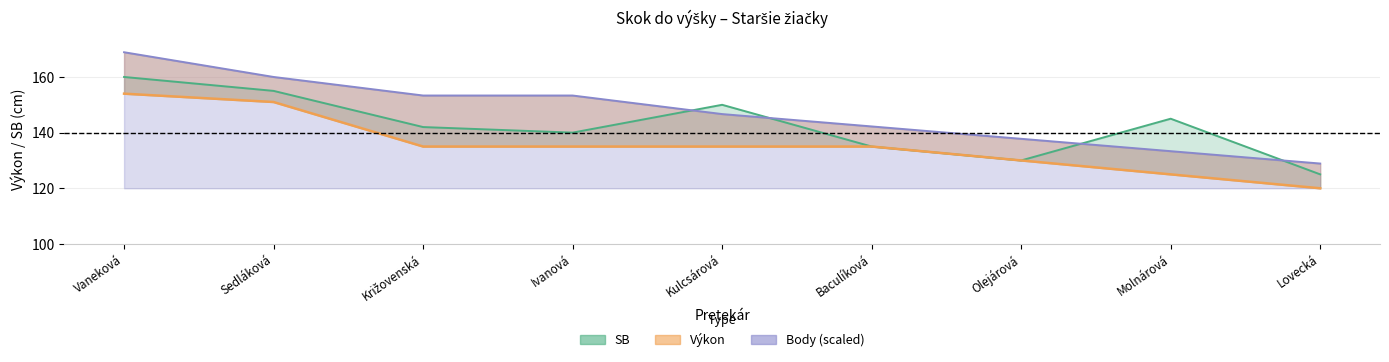

True or false: SB has more than 1 points higher than both neighbors.

True